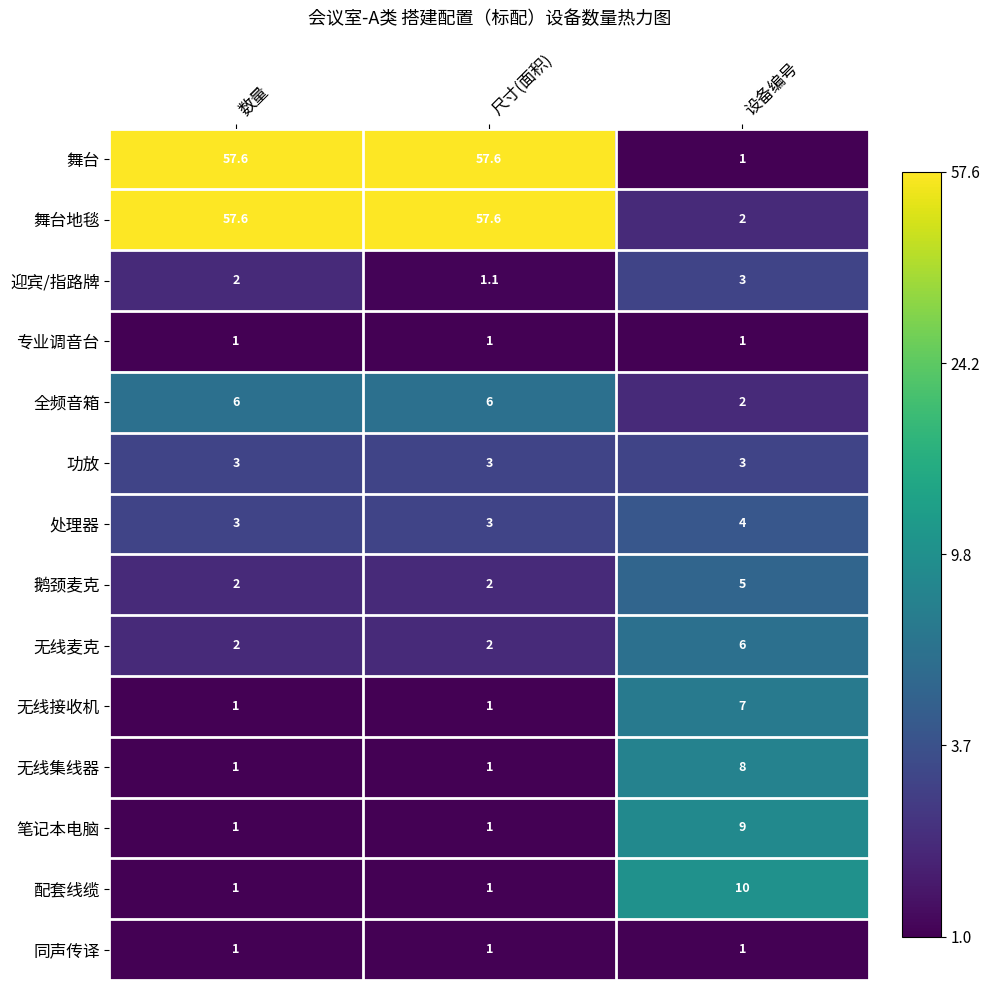

How many categories are shown in the chart?

3